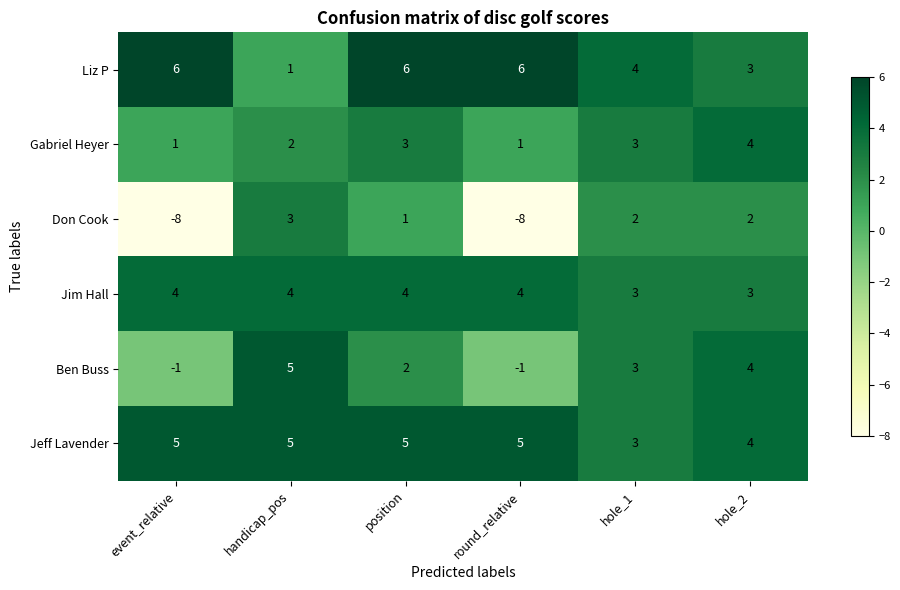

Is the value of Jim Hall at hole_1 greater than the value of Don Cook at position?

Yes